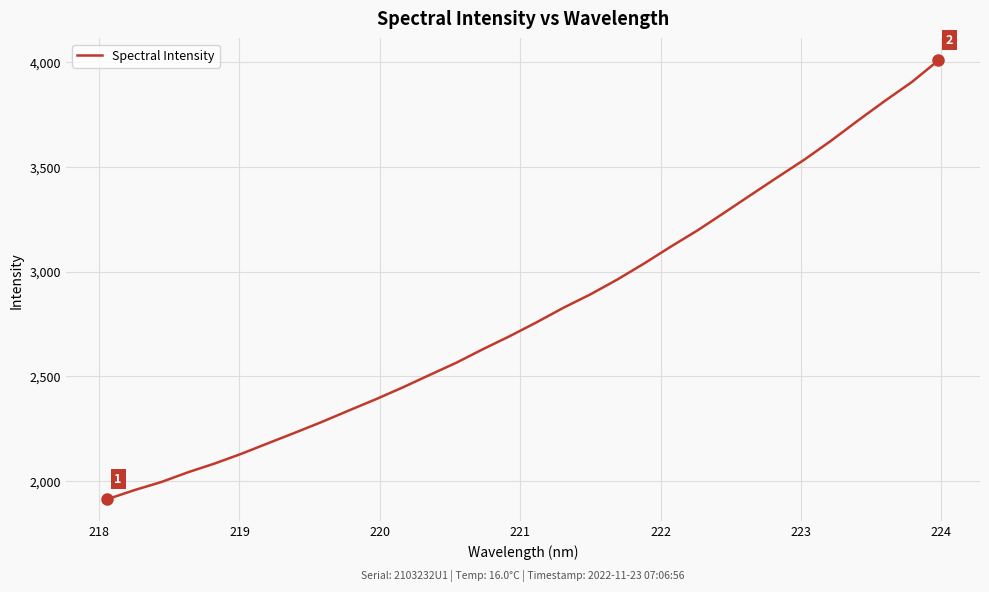

What is the minimum value shown in the chart?

1913.1